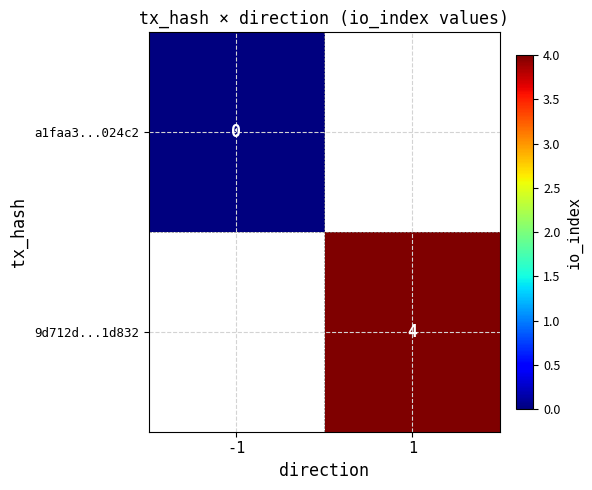

Which has a higher value, -1 or 1?

1